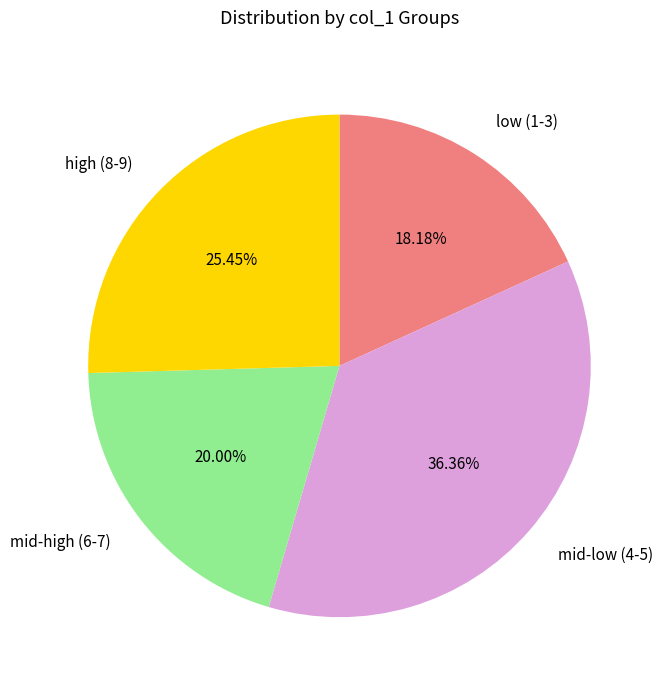

Is mid-high (6-7) the majority of the pie?

No